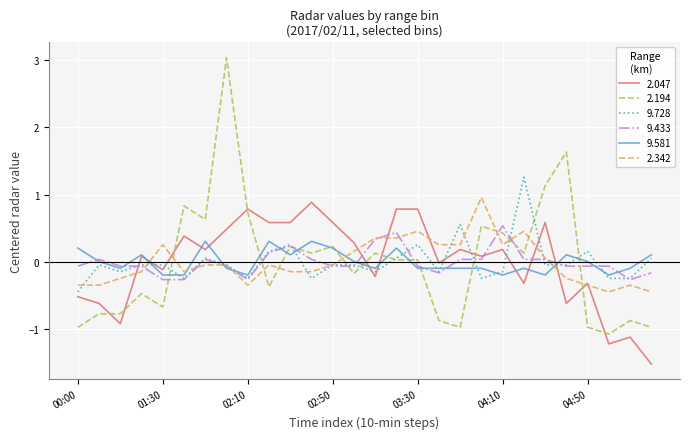

True or false: 2.047 and 2.194 intersect in this chart.

True